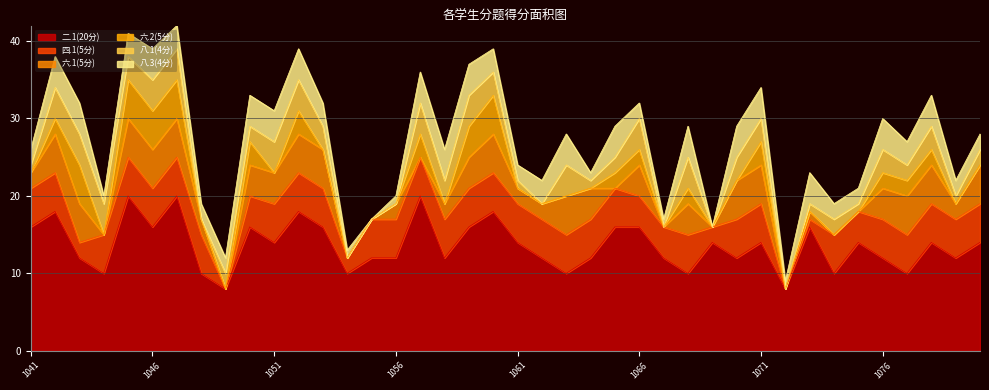

Reading left to right, extract all data points from this chart.

二.1(20分): 16	18	12	10	20	16	20	10	8	16	14	18	16	10	12	12	20	12	16	18	14	12	10	12	16	16	12	10	14	12	14	8	16	10	14	12	10	14	12	14
四.1(5分): 5	5	2	5	5	5	5	5	0	4	5	5	5	2	5	5	5	5	5	5	5	5	5	5	5	4	4	5	2	5	5	0	1	5	4	5	5	5	5	5
六.1(5分): 2	5	5	0	5	5	5	2	0	4	4	5	5	0	0	2	0	2	4	5	2	2	5	4	0	4	0	4	0	5	5	0	1	0	0	4	5	5	2	5
六.2(5分): 0	2	5	0	5	5	5	0	0	3	0	3	0	0	0	0	3	0	4	5	0	0	0	0	2	2	0	2	0	0	3	0	0	0	0	2	2	2	0	0
八.1(4分): 1	4	4	4	3	4	4	0	2	2	4	4	3	0	0	0	4	3	4	3	1	0	4	1	2	4	0	4	0	3	3	0	1	2	1	3	2	3	1	2
八.3(4分): 2	4	4	1	3	4	3	2	2	4	4	4	3	1	0	1	4	4	4	3	2	3	4	1	4	2	1	4	0	4	4	1	4	2	2	4	3	4	2	2